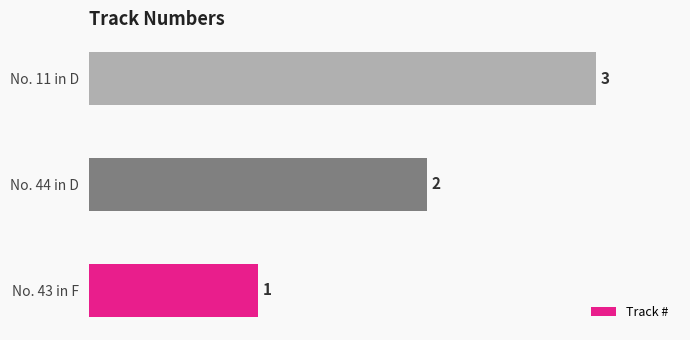

What is the difference between the maximum and minimum values?

2